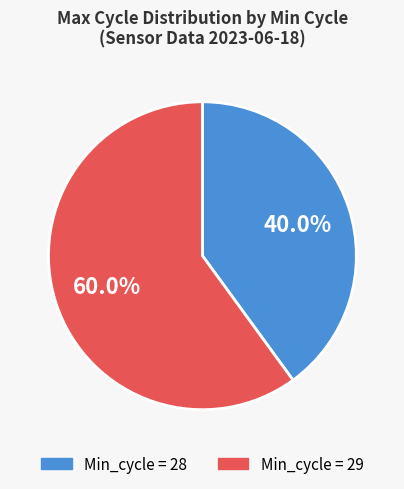

How many segments does this pie chart have?

2